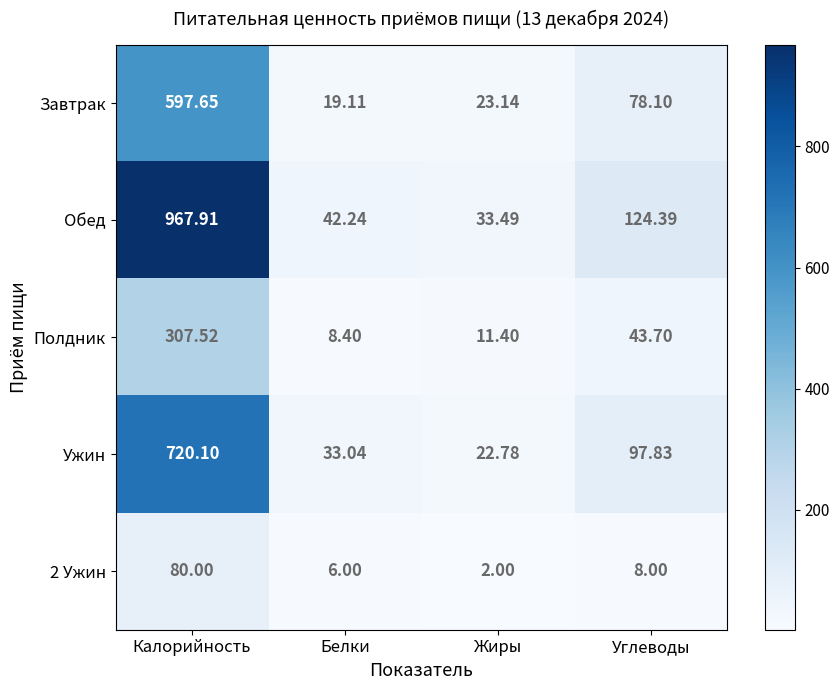

What is the smallest value displayed?

2.0